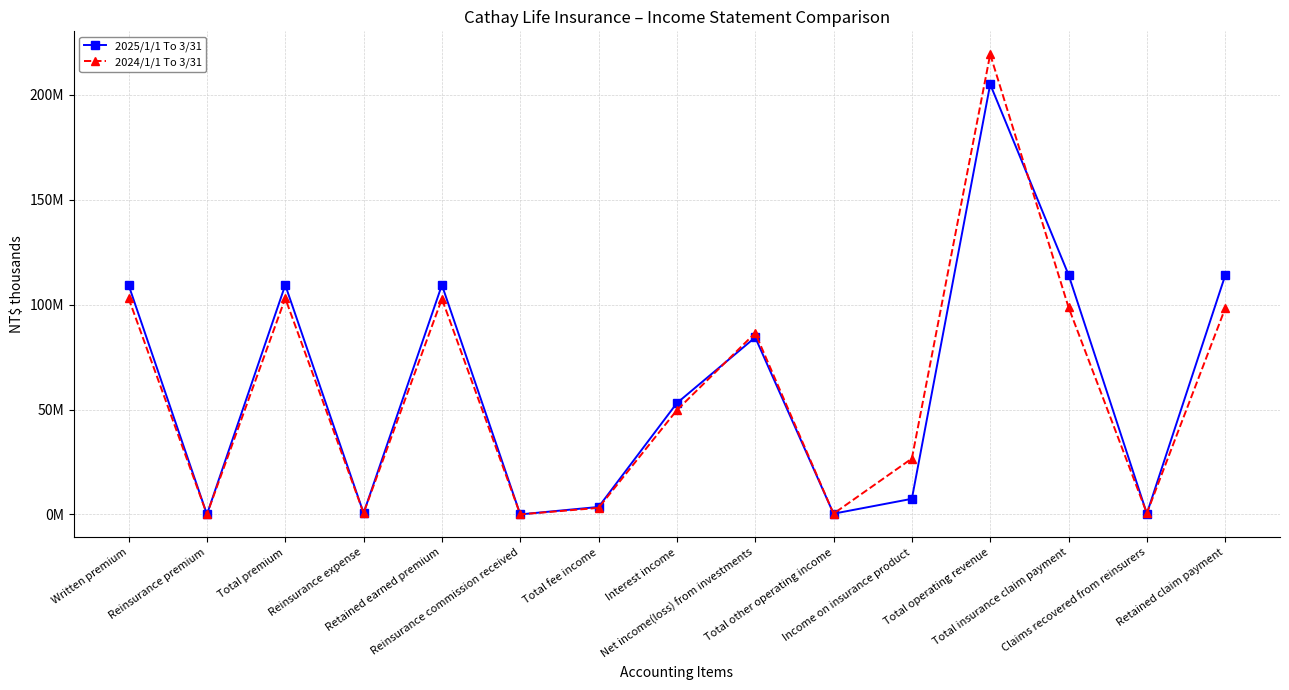

How many interior local valleys does the 2025/1/1 To 3/31 series have?

5